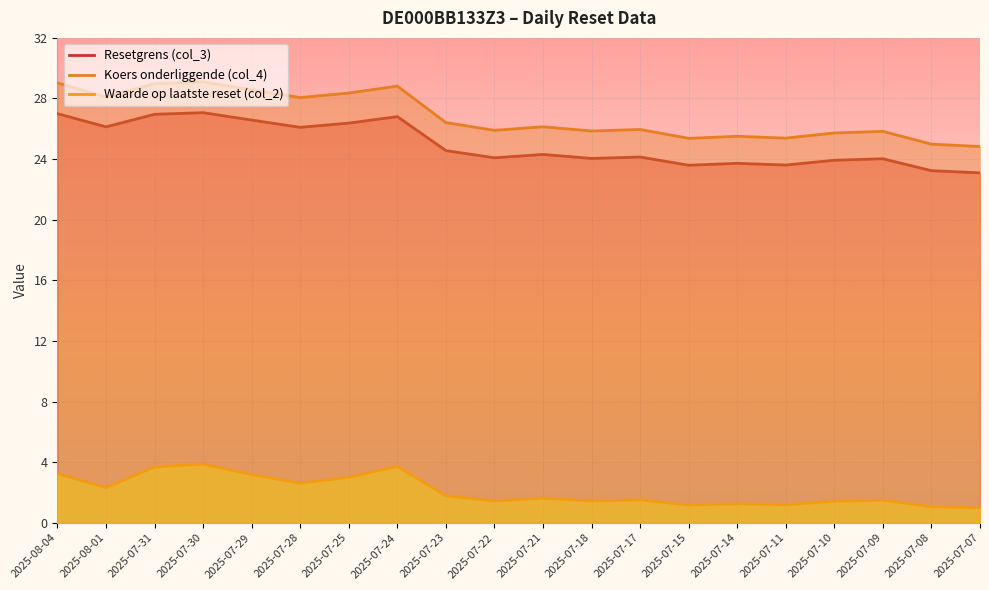

Read the Koers onderliggende (col_4) value at 2025-07-17.

26.0